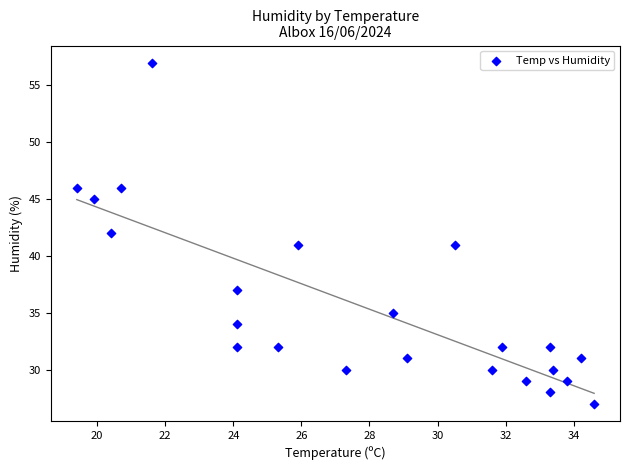

What is the range of Y values (max minus min)?

30